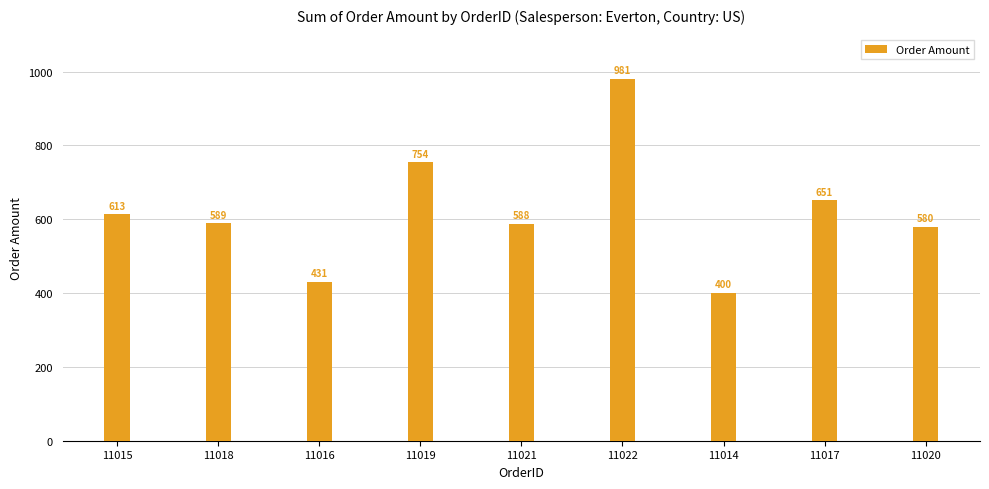

Reading left to right, extract all data points from this chart.

11015=613	11018=589	11016=431	11019=754	11021=588	11022=981	11014=400	11017=651	11020=580